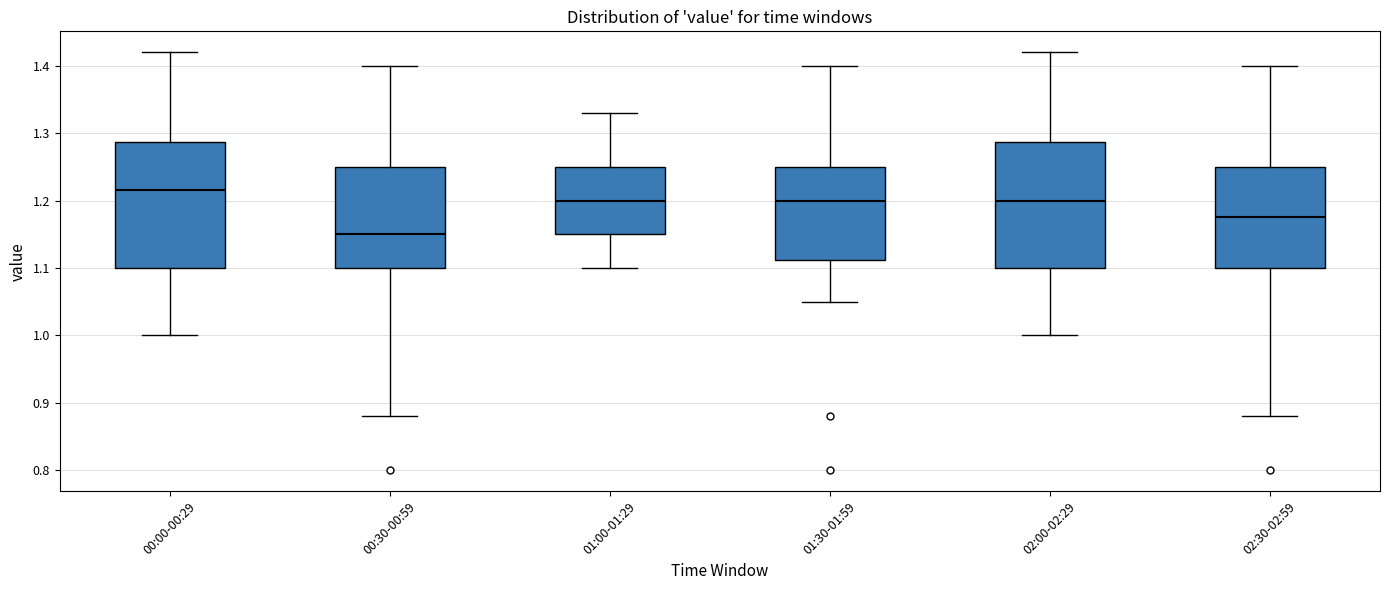

Reading left to right, transcribe this box plot: for each box, give where its median line is, the range the box spans, and where its two whiskers end, as read against the y-axis. The values are not printed on the chart, so give them approximately, as read against the axis.

00:00-00:29: median 1.22, box 1.10 to 1.29, whiskers 1.00 to 1.42
00:30-00:59: median 1.15, box 1.10 to 1.25, whiskers 0.88 to 1.40
01:00-01:29: median 1.20, box 1.15 to 1.25, whiskers 1.10 to 1.33
01:30-01:59: median 1.20, box 1.11 to 1.25, whiskers 1.05 to 1.40
02:00-02:29: median 1.20, box 1.10 to 1.29, whiskers 1.00 to 1.42
02:30-02:59: median 1.18, box 1.10 to 1.25, whiskers 0.88 to 1.40